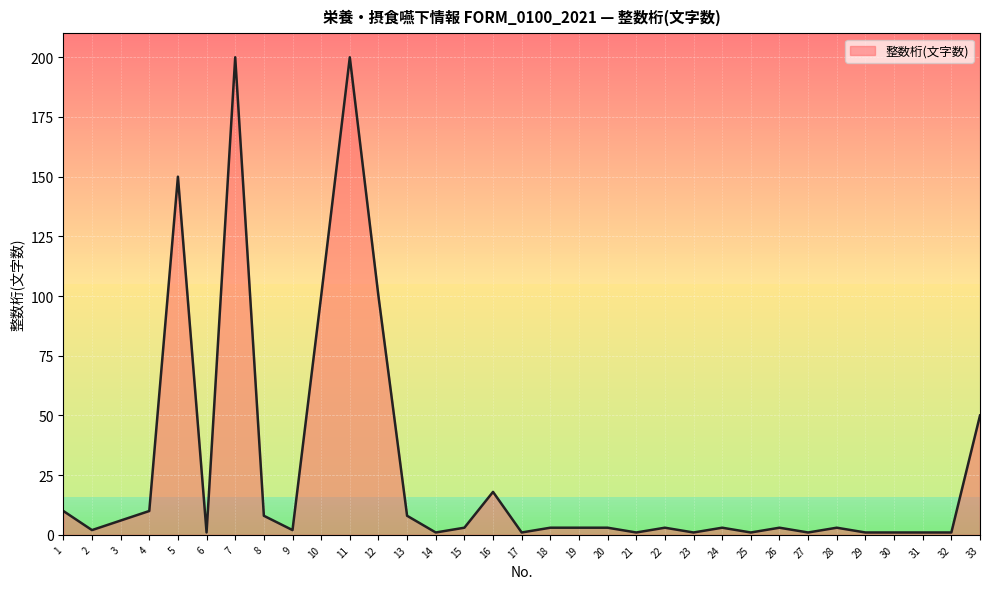

What is the greatest value displayed?

200